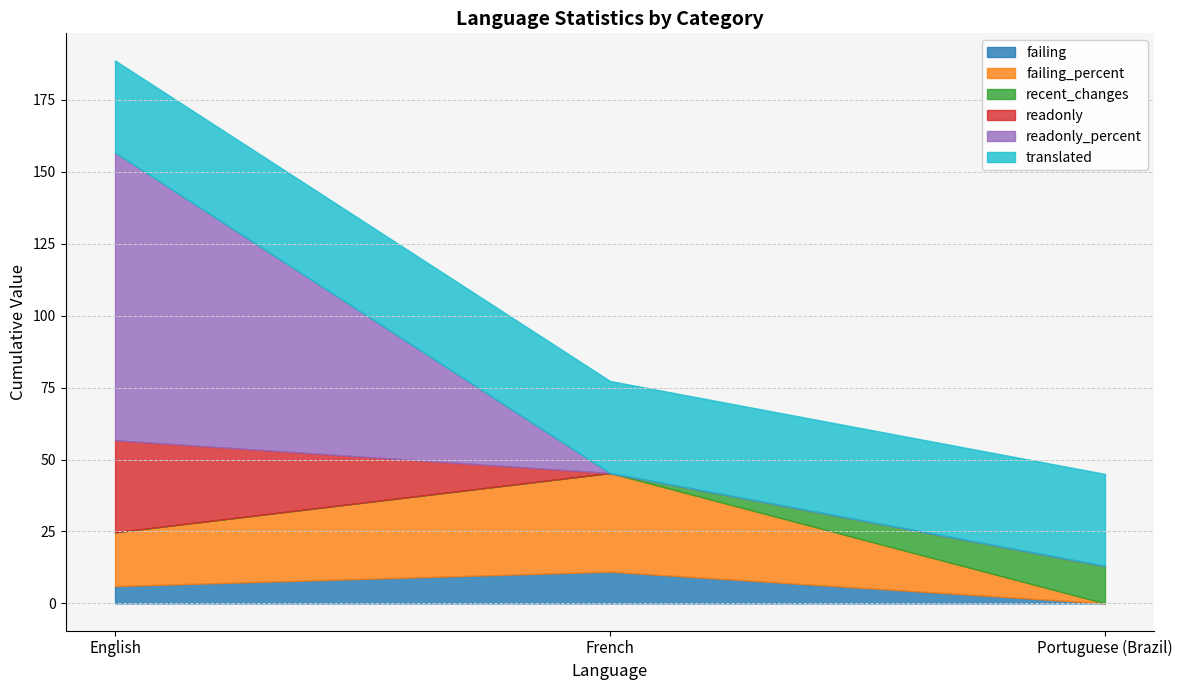

Which series has the widest spread of values?

readonly_percent